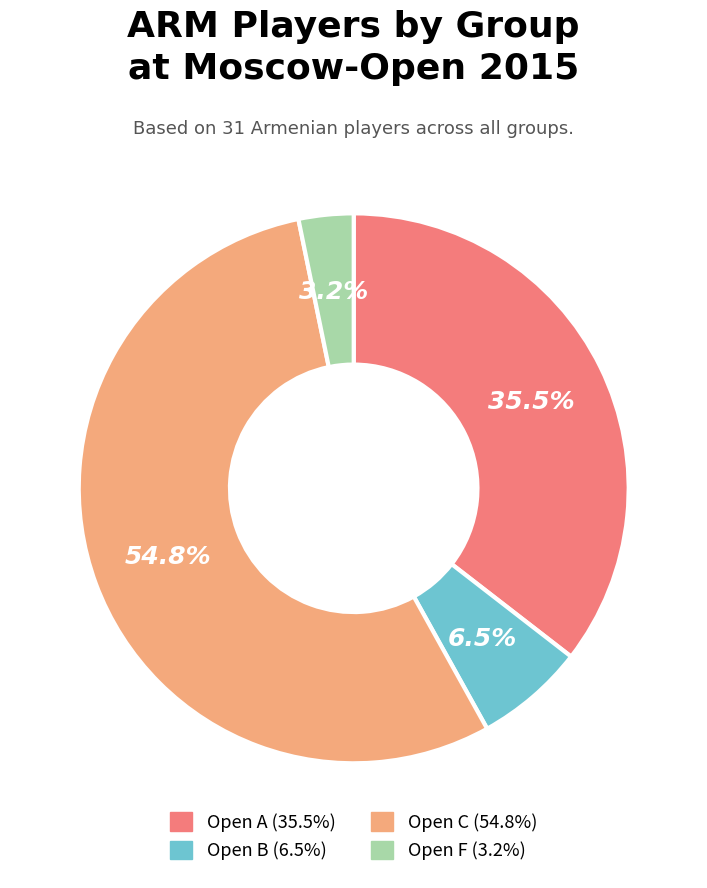

To the nearest percent, what is the difference between the largest and smallest slice percentages?

52%